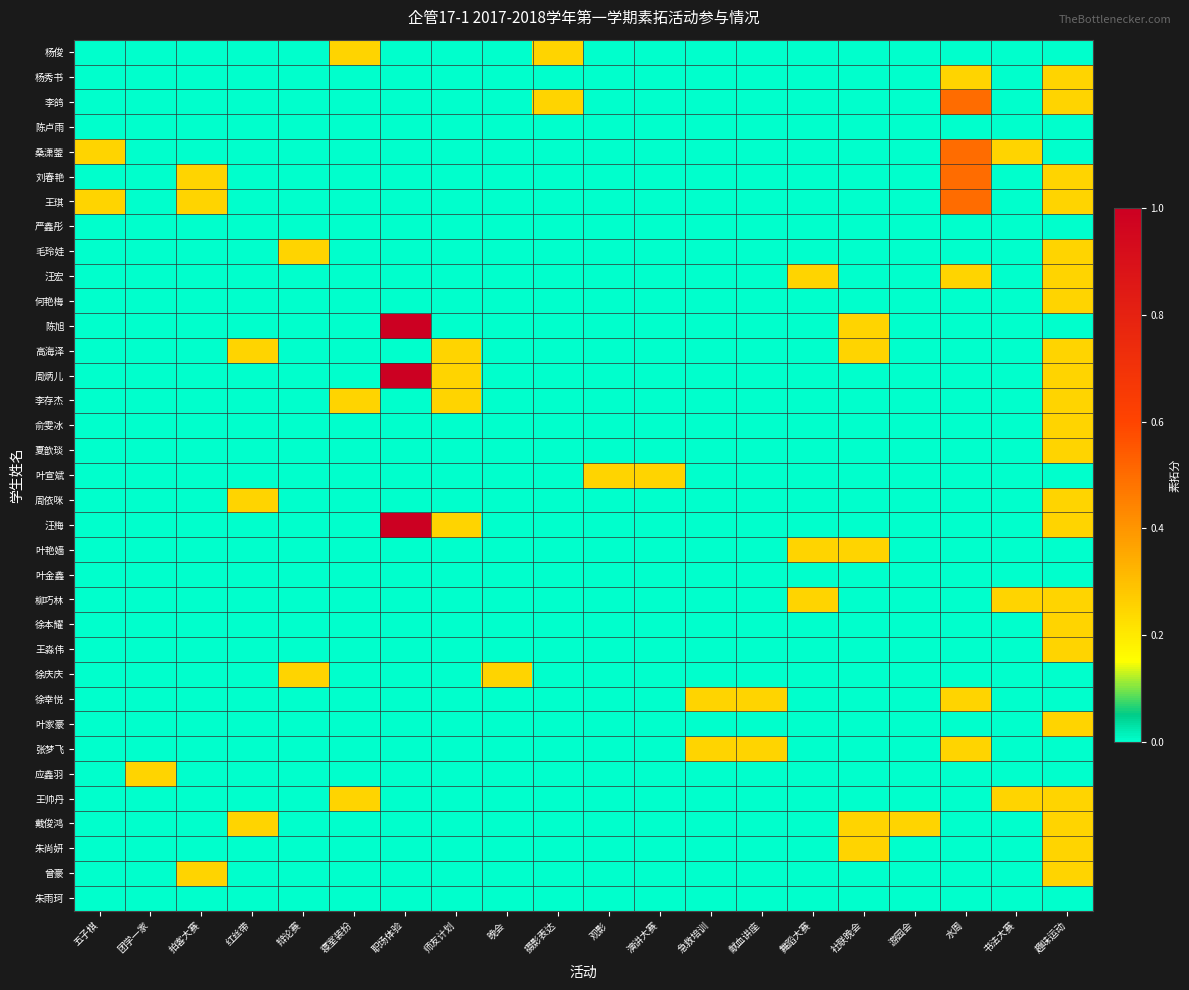

At 辩论赛, list the series in order from largest to smallest.

毛玲娃, 徐庆庆, 杨俊, 杨秀书, 李鸽, 陈卢雨, 桑潇蓥, 刘春艳, 王琪, 严鑫彤, 汪宏, 何艳梅, 陈旭, 高海泽, 周炳儿, 李存杰, 俞雯冰, 夏歆琰, 叶宣斌, 周依咪, 汪梅, 叶艳嫱, 叶金鑫, 柳巧林, 徐本耀, 王淼伟, 徐幸悦, 叶家豪, 张梦飞, 应鑫羽, 王帅丹, 戴俊鸿, 朱尚妍, 曾豪, 朱雨珂